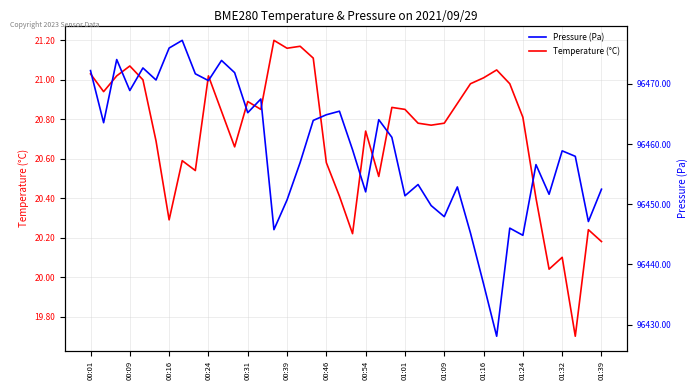

What is the difference between the maximum and minimum values in the Temperature (°C) series?

1.5